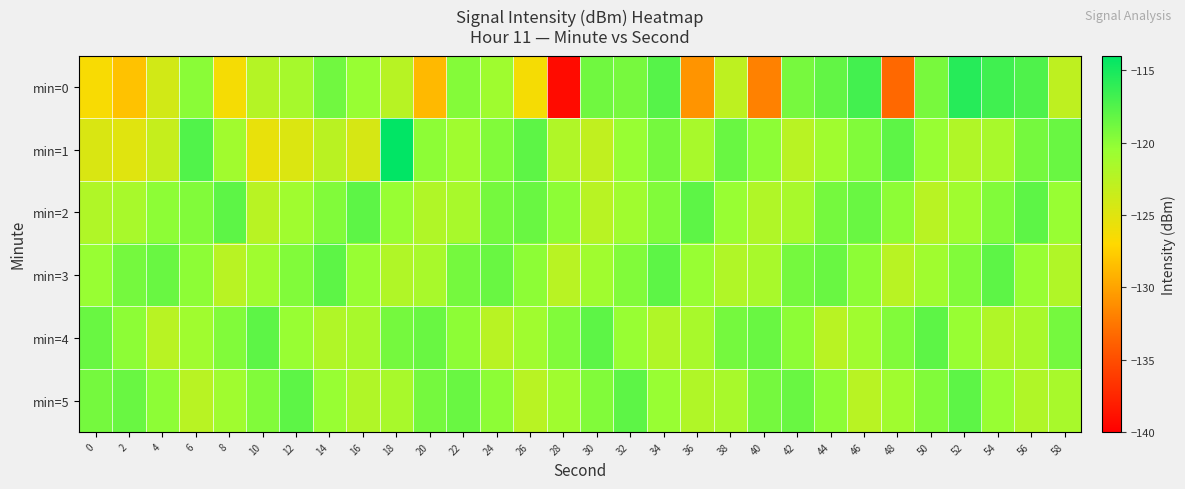

Rank the series by their maximum value, from lowest to highest.

min=2, min=3, min=4, min=5, min=0, min=1